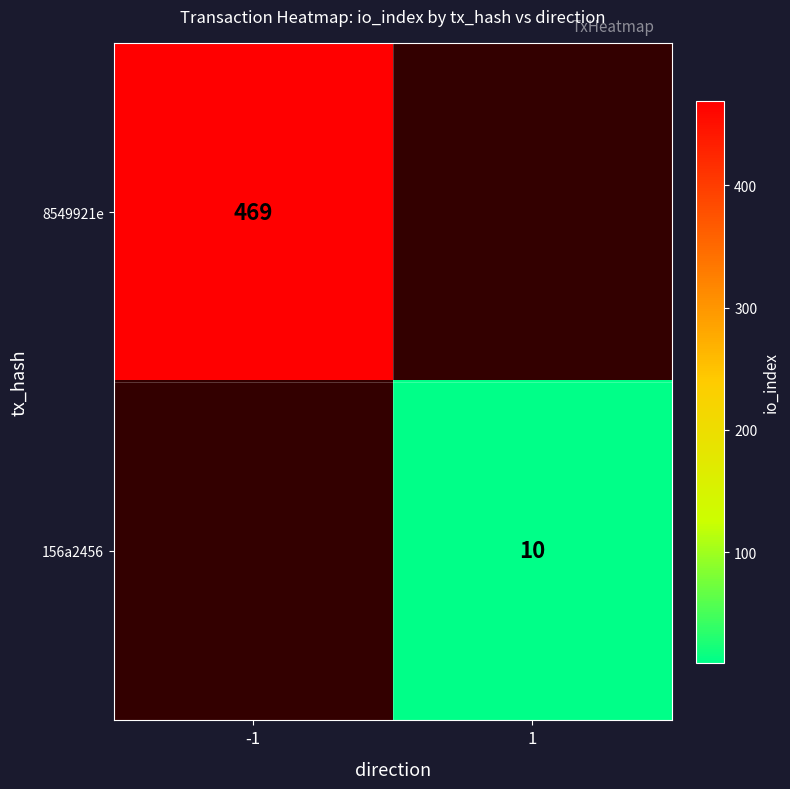

Is it true that 8549921e equals 469 at -1?

True